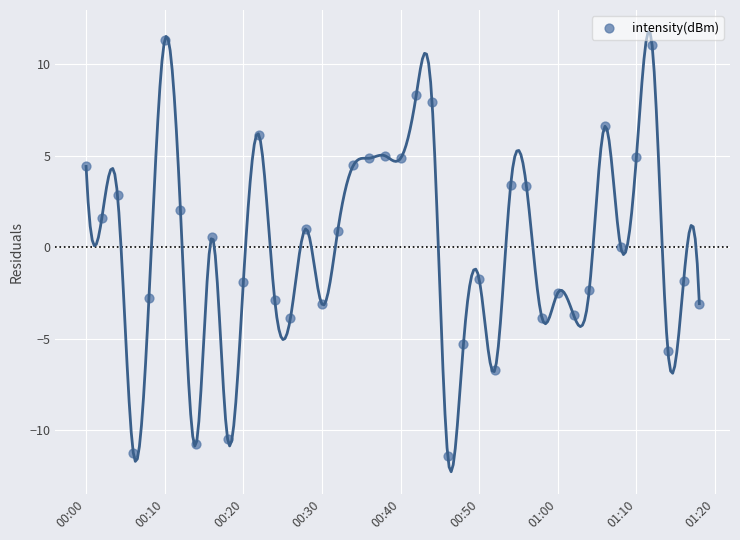

What is the range of Y values (max minus min)?

22.7